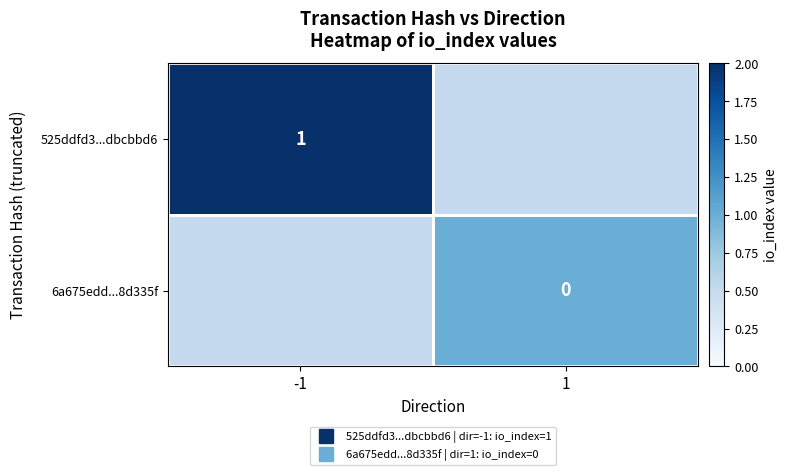

How many distinct data groups are displayed?

2